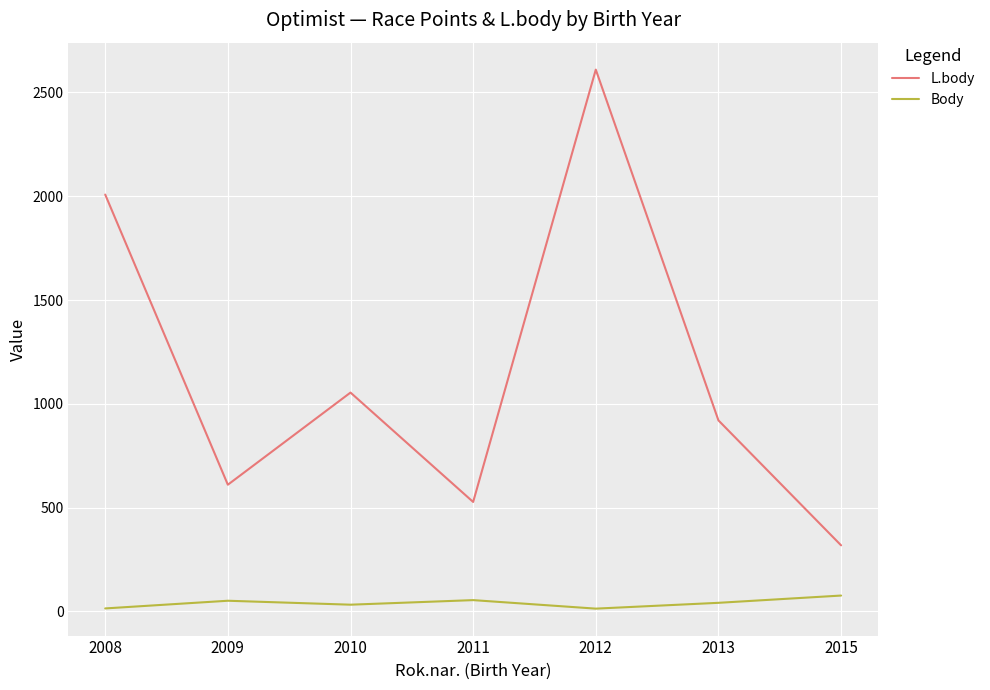

List the series in order of their overall mean, highest first.

L.body, Body